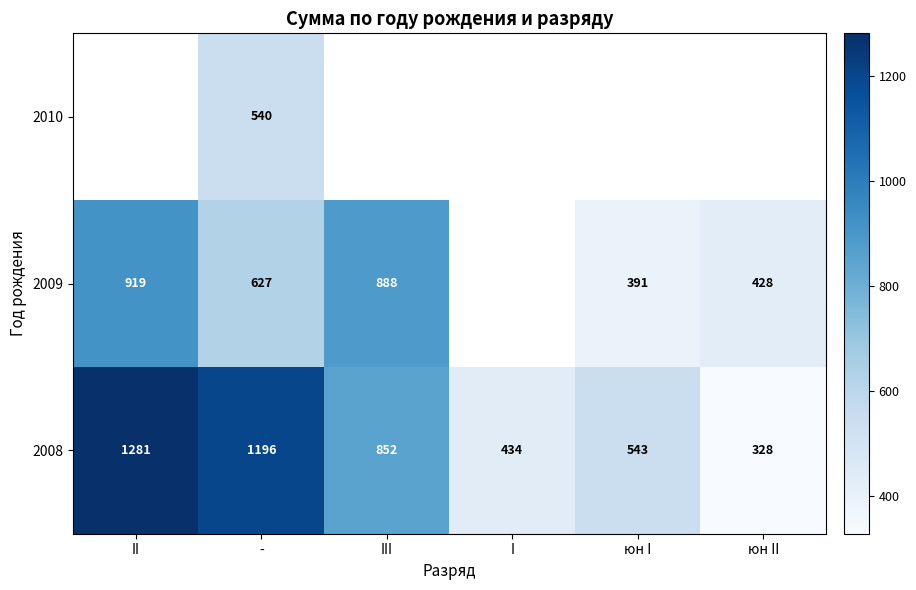

What value does the 2008 series have at юн II, to the nearest 100?

300